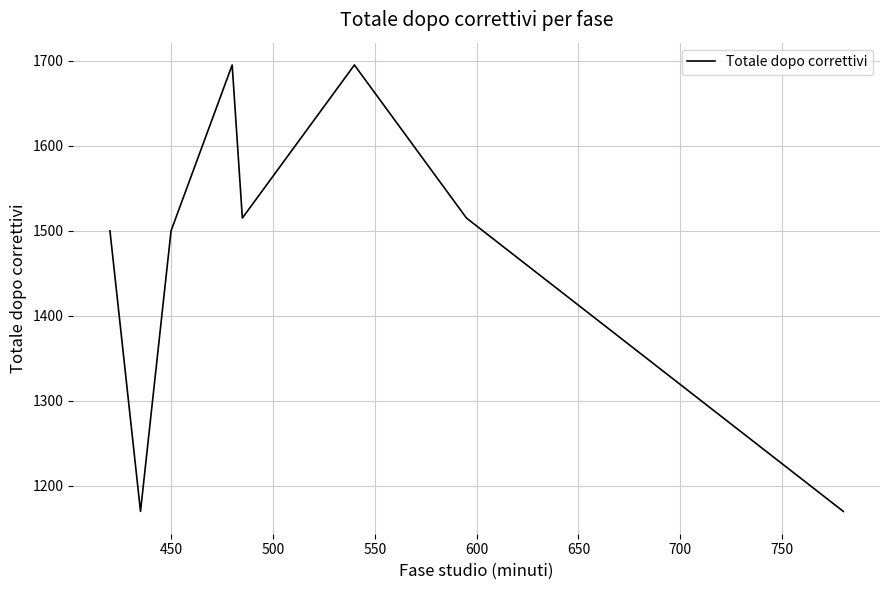

What is the smallest value displayed?

1170